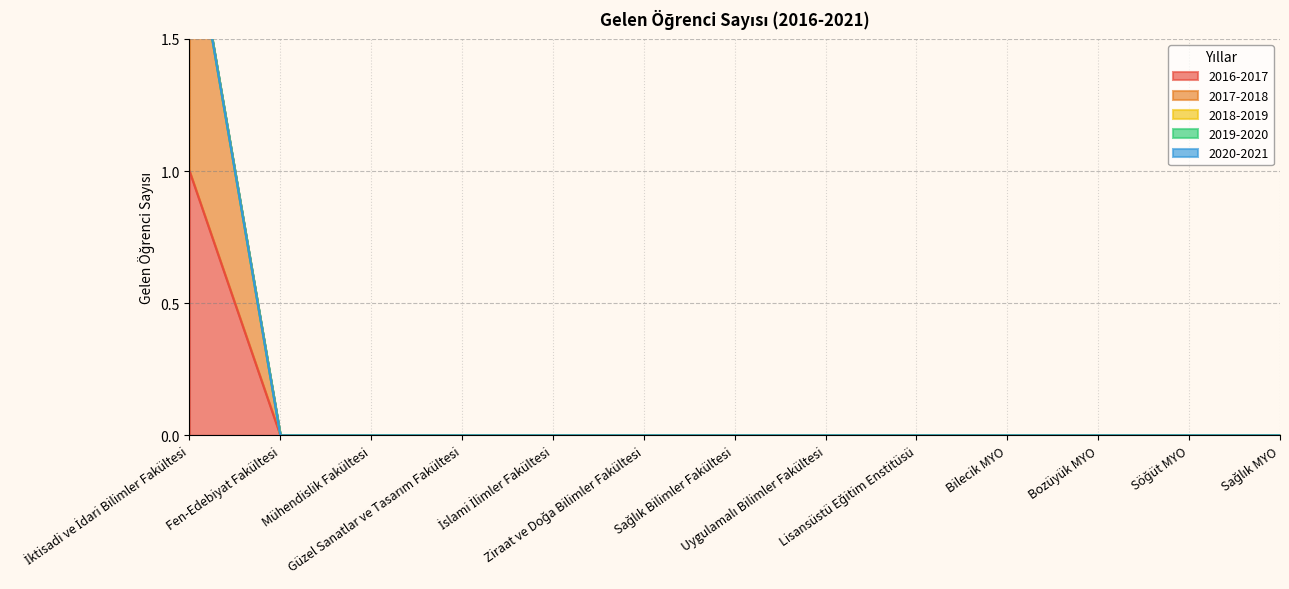

Count the number of categories in the chart.

13